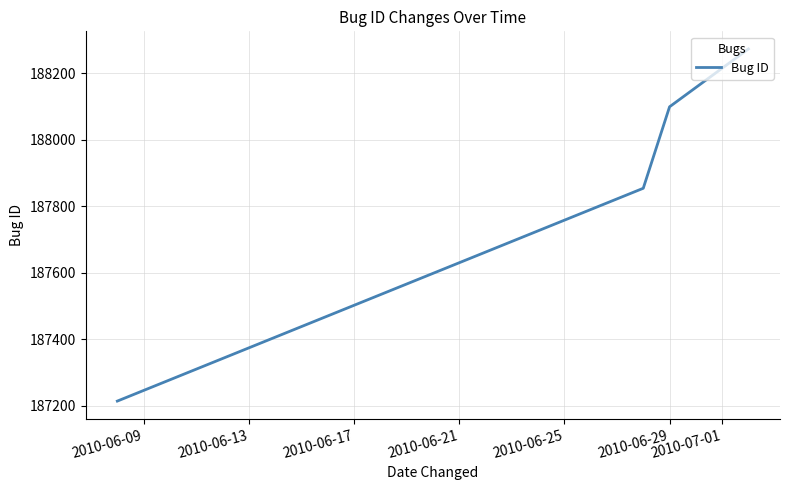

Reading left to right, what are all the values shown in this chart?

187214	187854	188099	188273